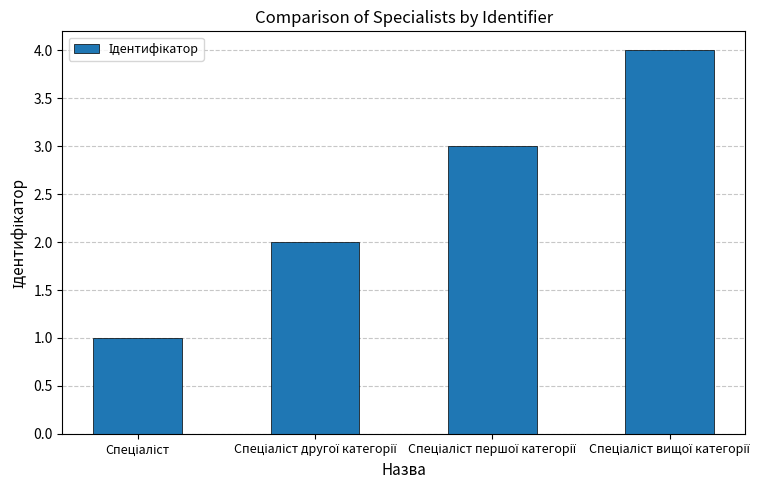

What is the sum of all values?

10